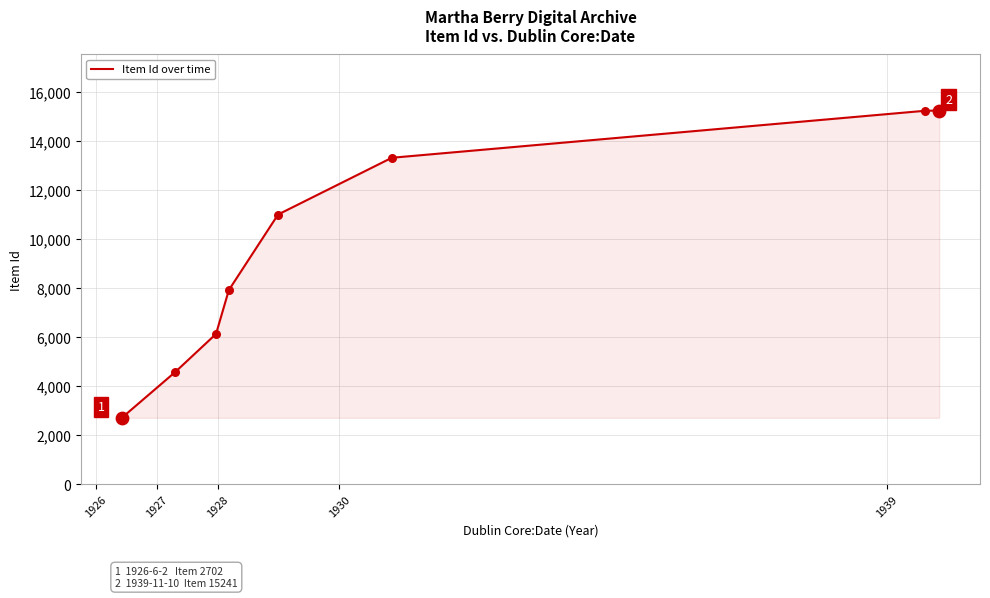

What is the maximum value shown in the chart?

15241